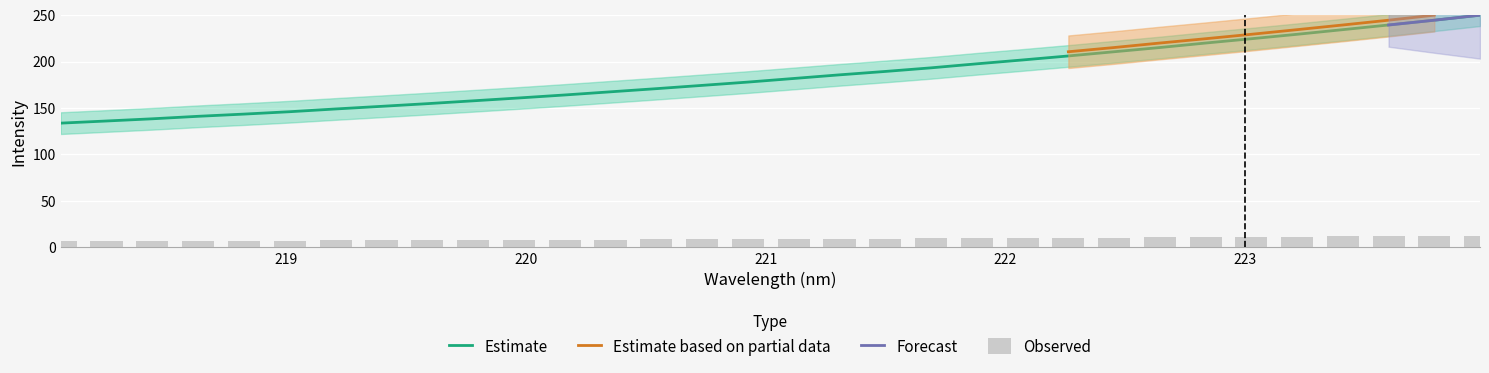

What is the minimum value for Estimate?

133.8